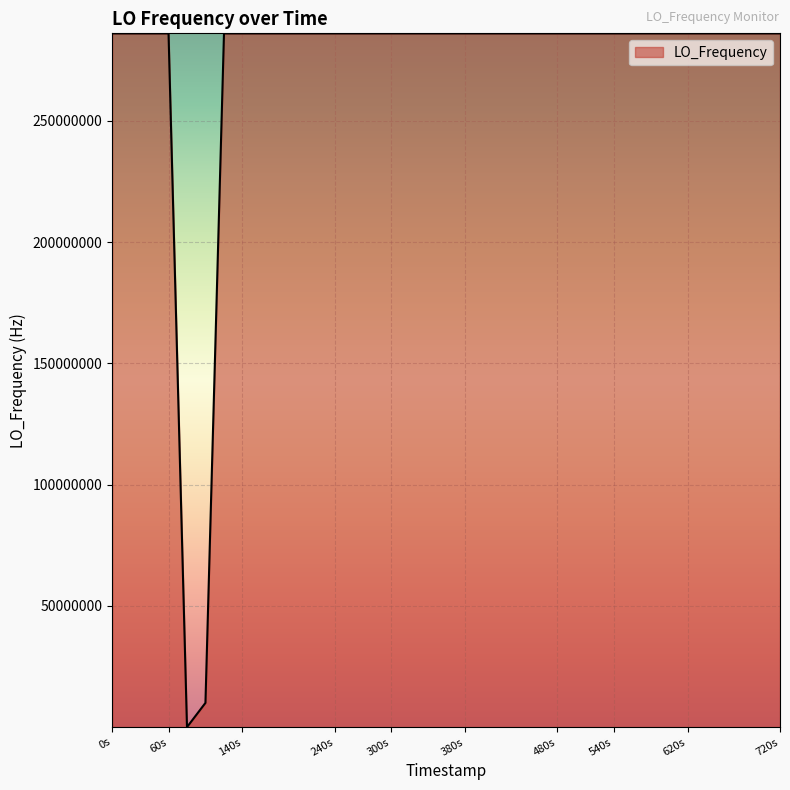

What is the greatest value displayed?

286047037.3